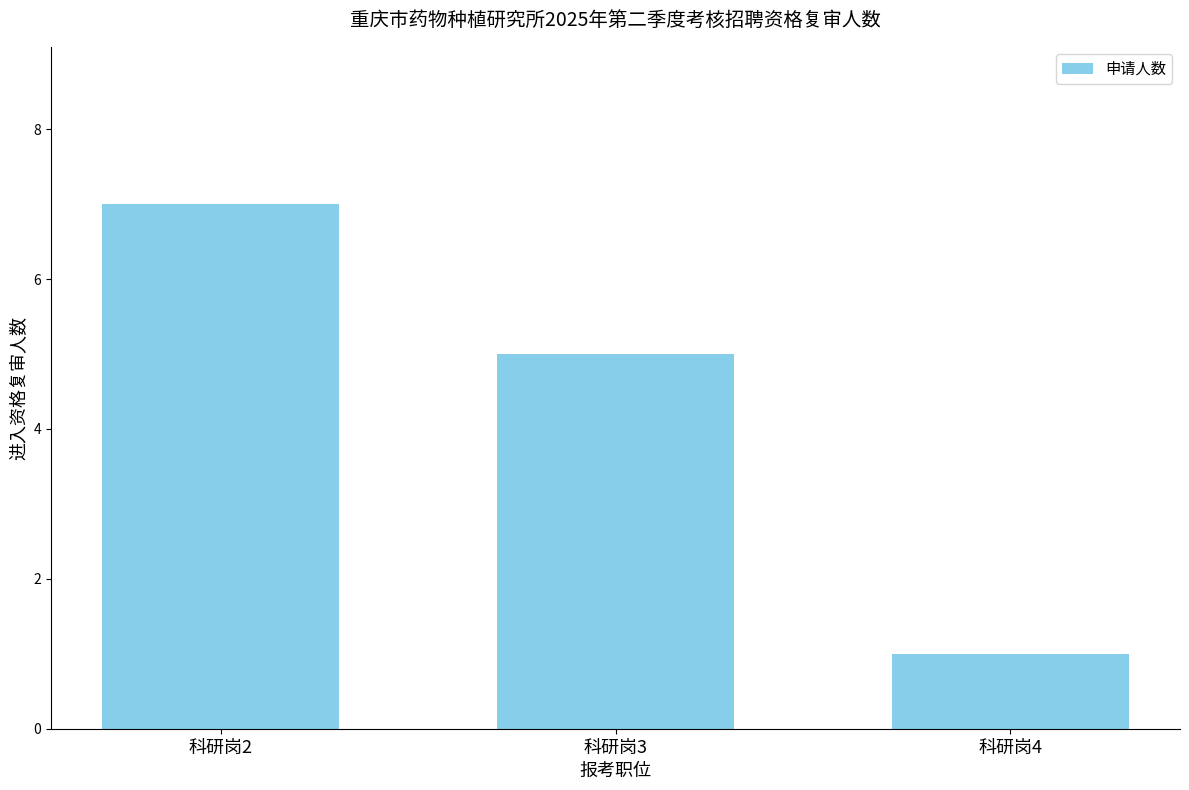

Where does the data first go above 5?

科研岗2